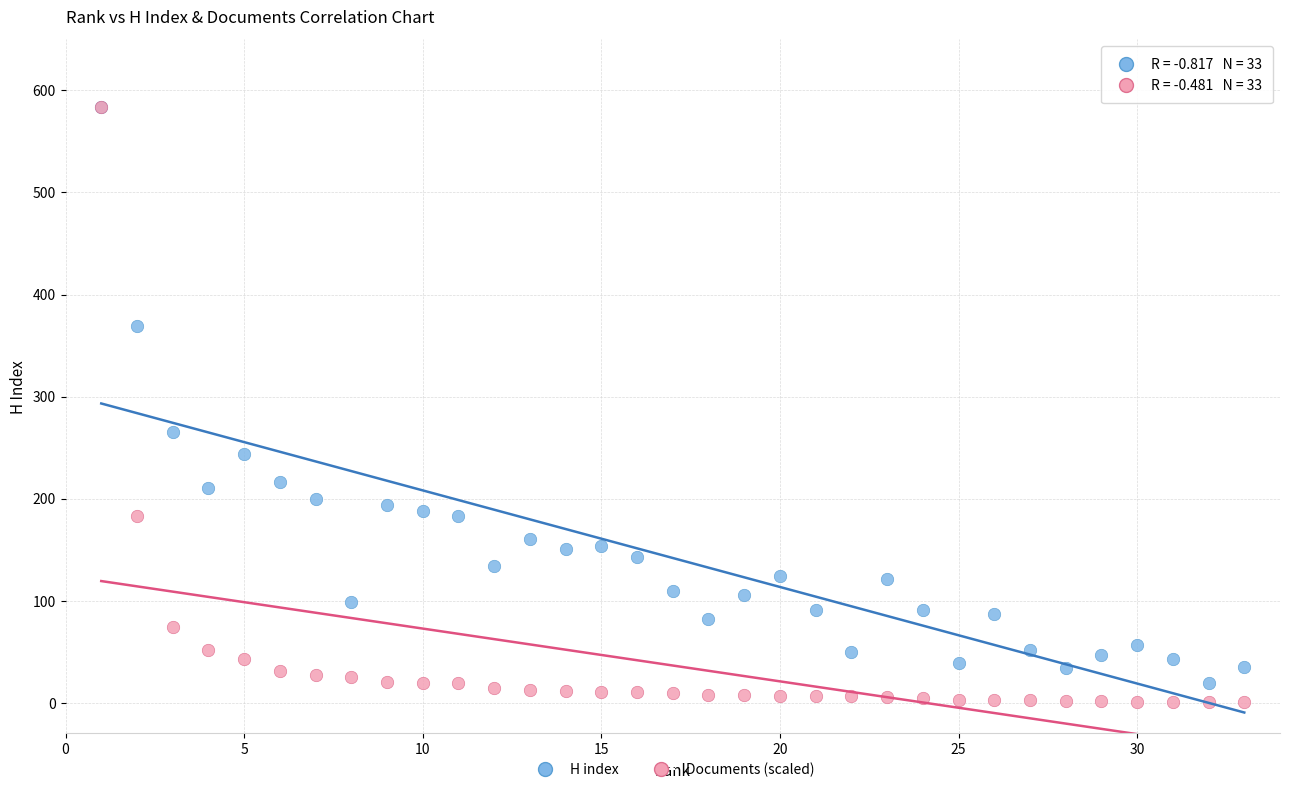

In the Documents (scaled) series, what Y value is closest to 292?

183.4